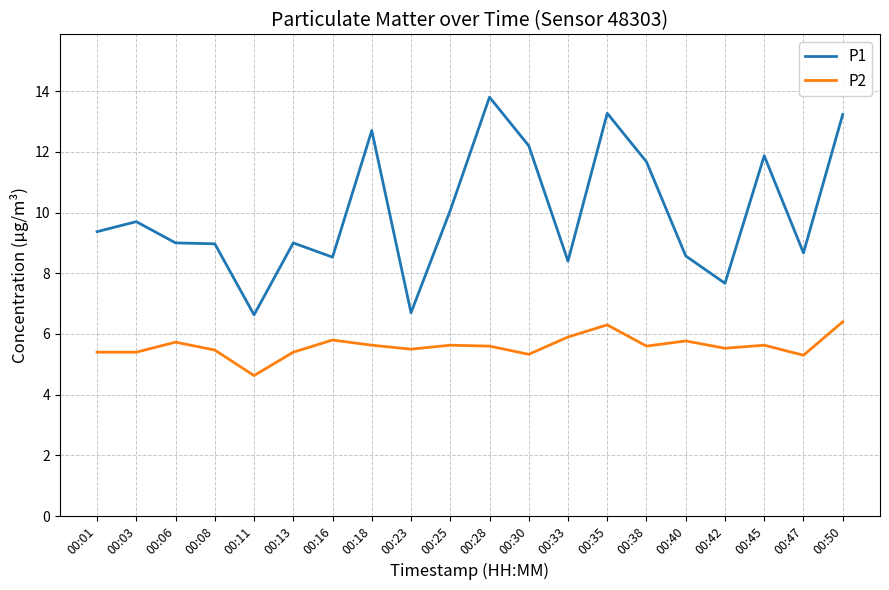

What is the minimum value shown in the chart?

4.6